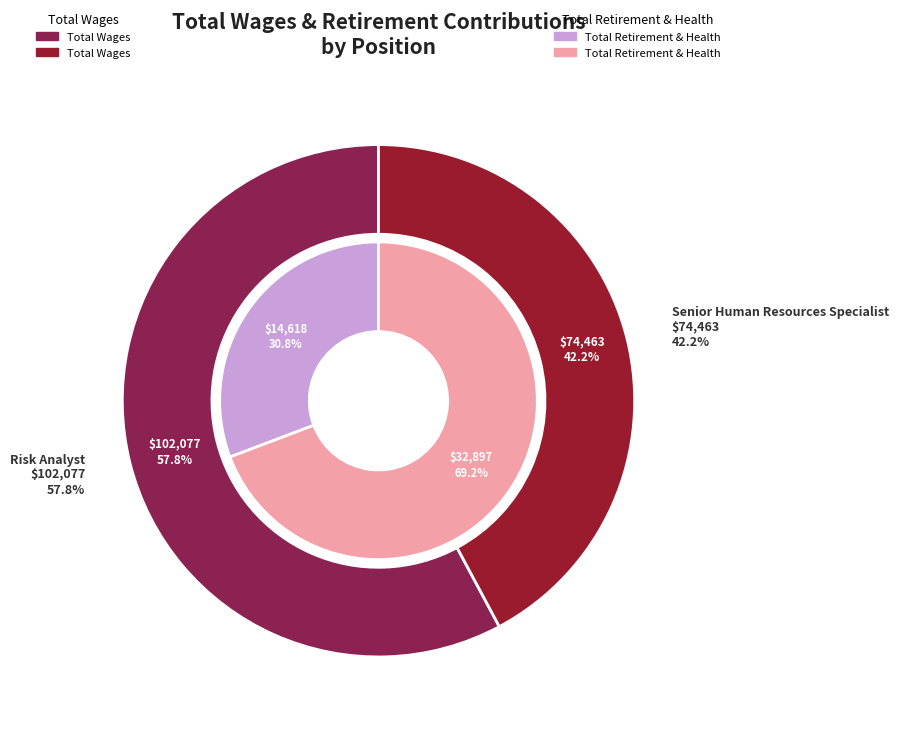

Rank the series at total_wages from highest to lowest value.

total_wages, total_retirement